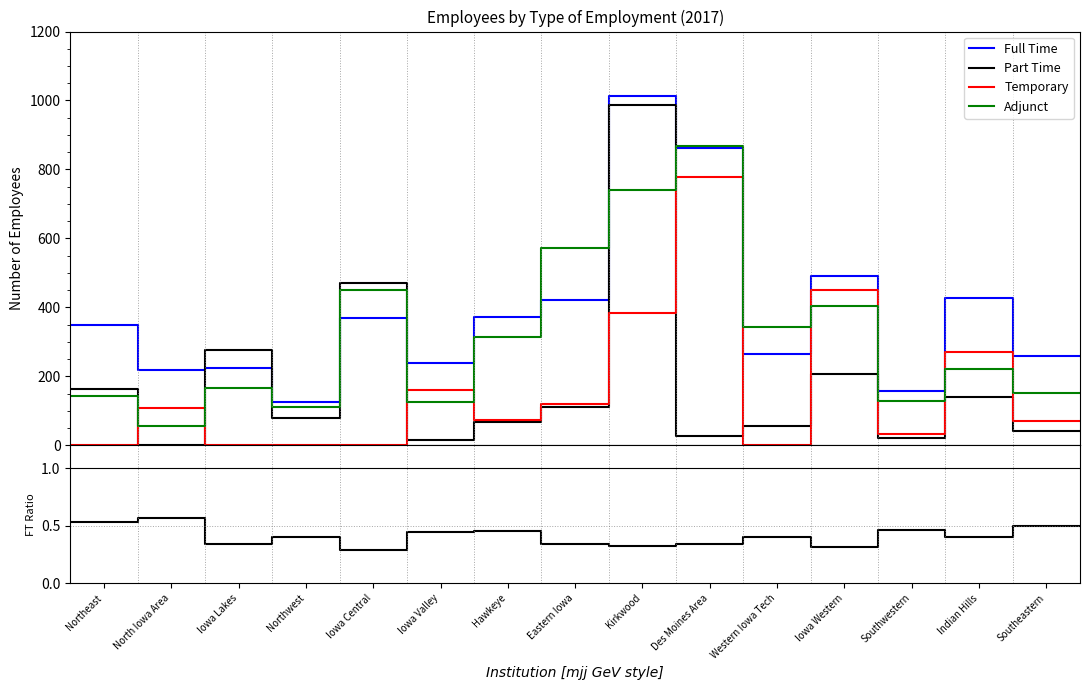

Is it true that Temporary equals 102.0 at Western Iowa Tech?

False